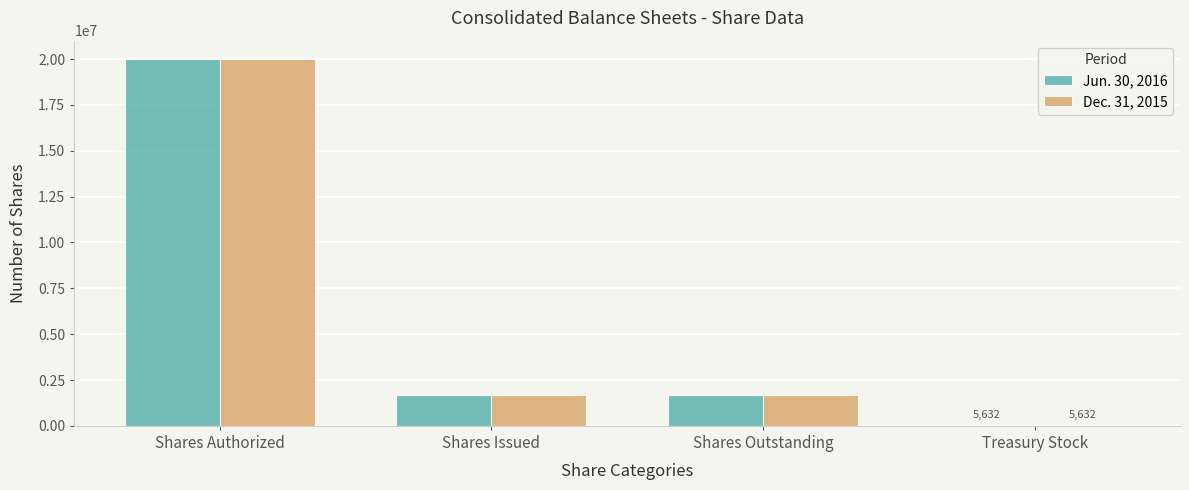

At which category does the chart reach its peak across all series?

Shares Authorized